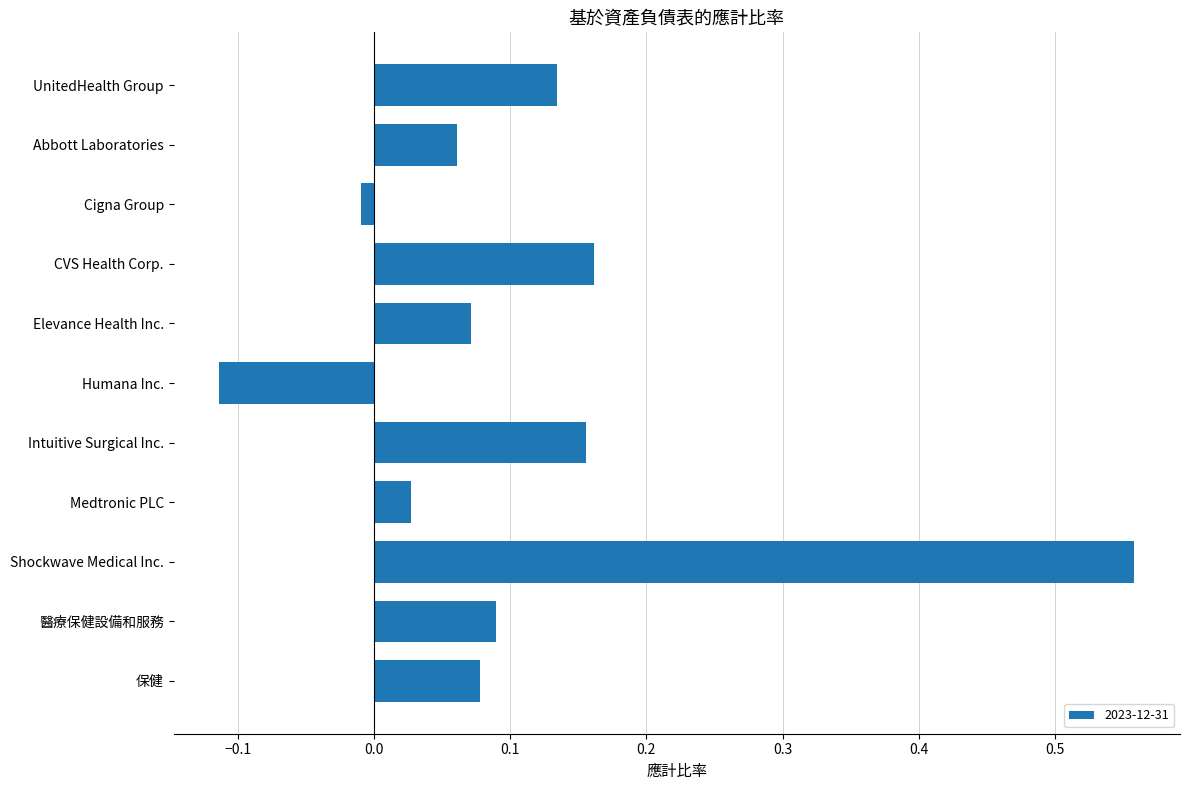

What is the sum of all values?

1.2